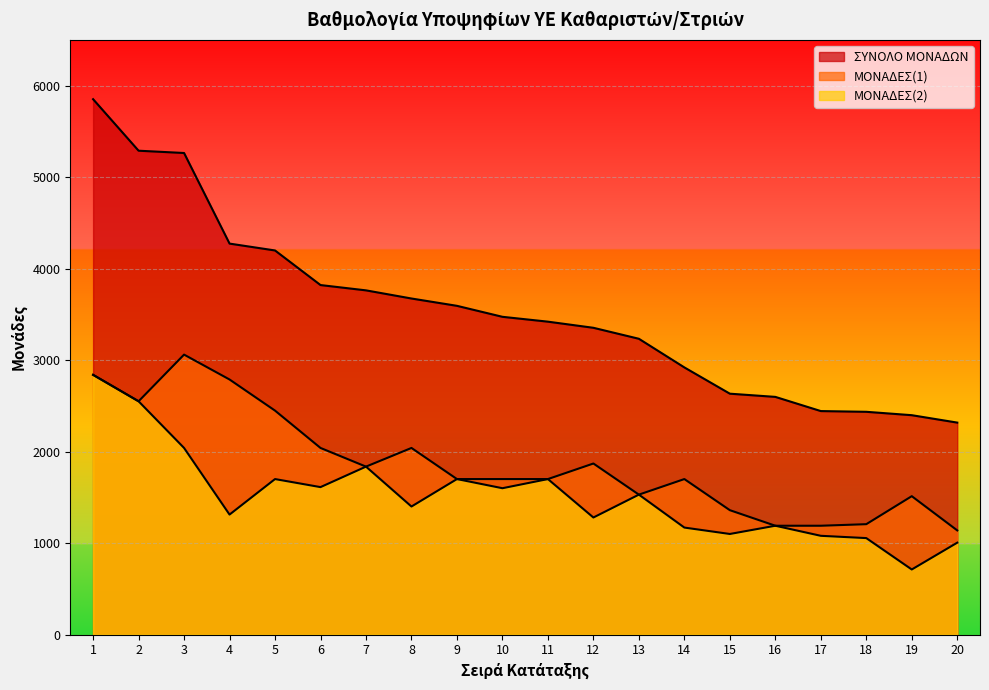

Where is ΜΟΝΑΔΕΣ(1) nearest to the value 2099?

6